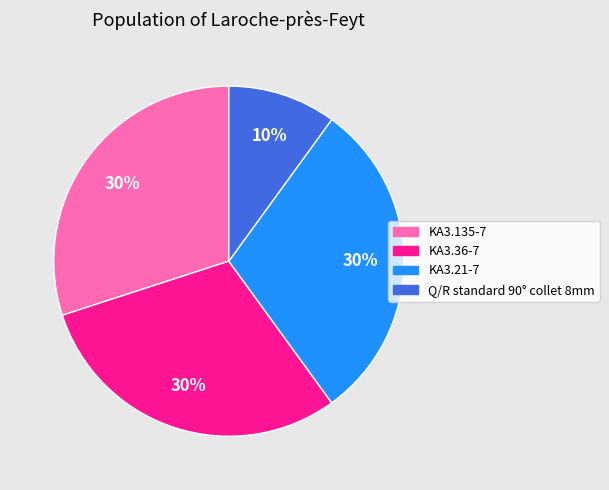

How many segments does this pie chart have?

4